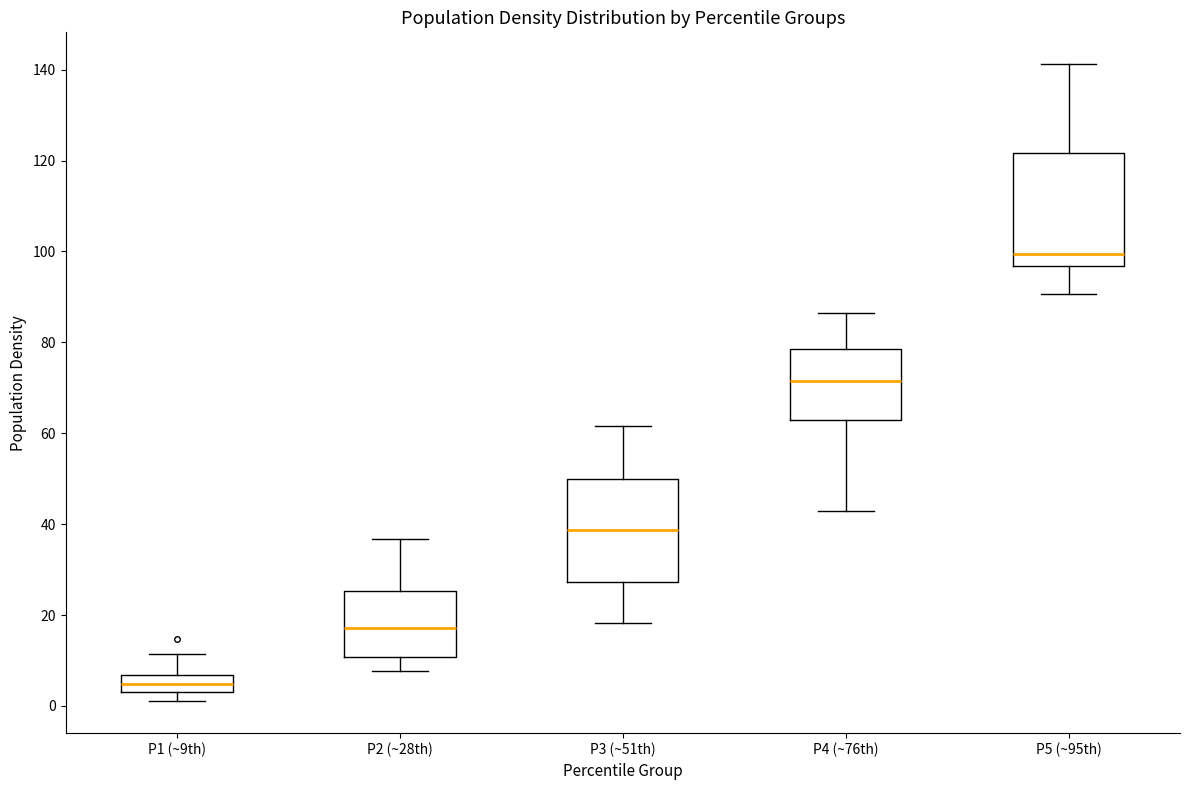

Which box is the tallest, from its lower edge to its upper edge?

P5 (~95th)